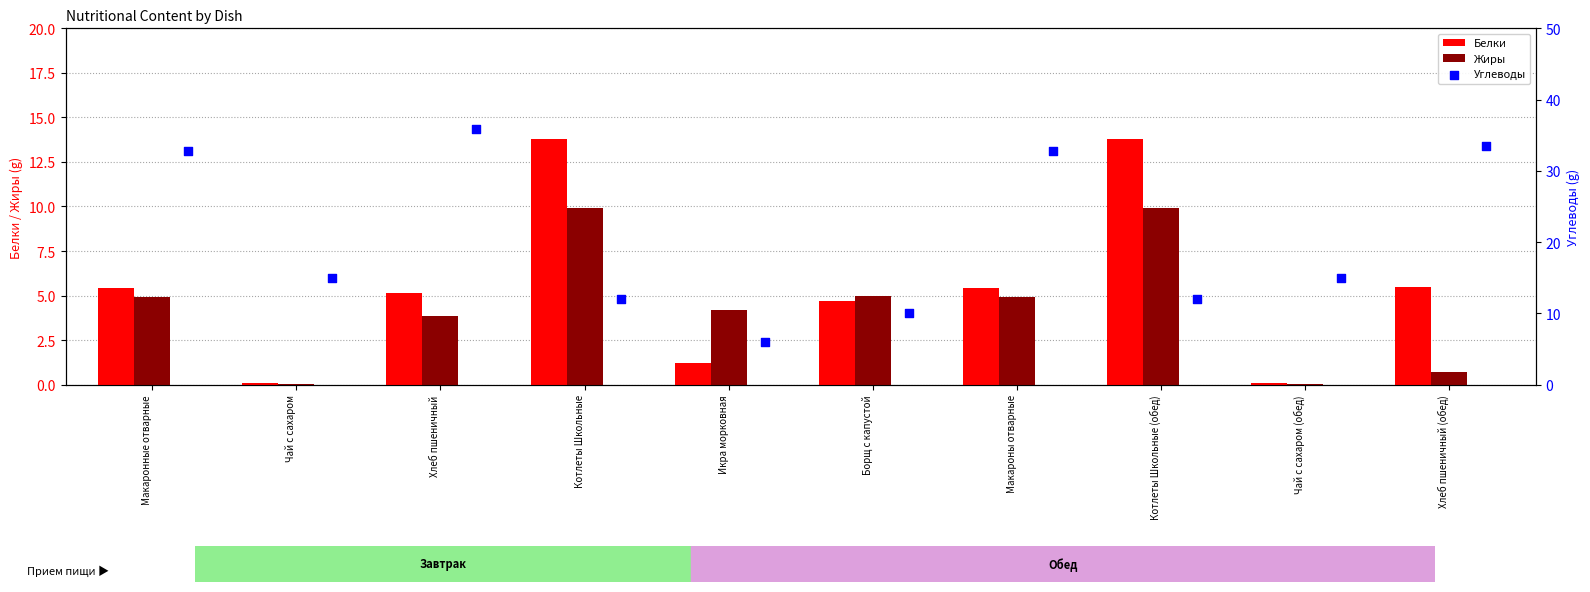

Which series has the largest total across all categories?

Углеводы